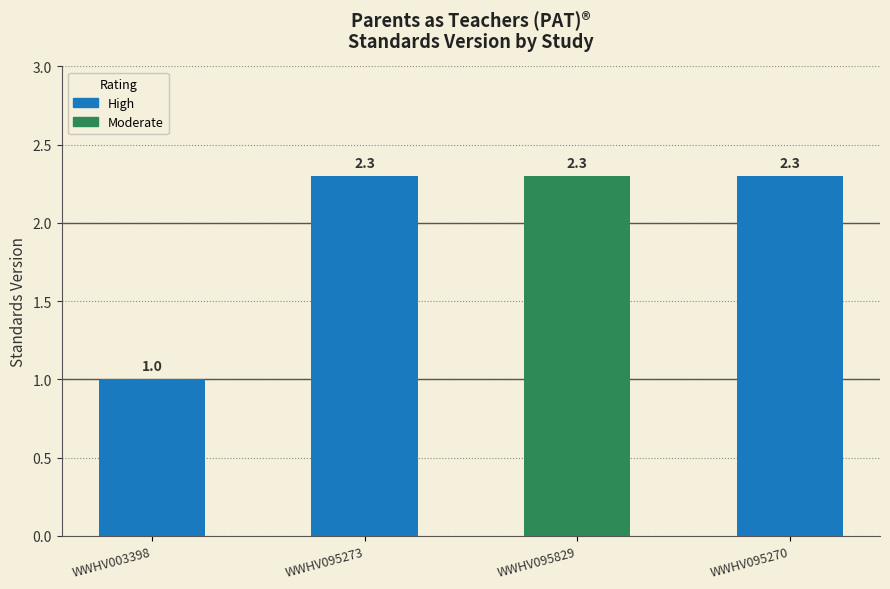

What is the average value?

1.9